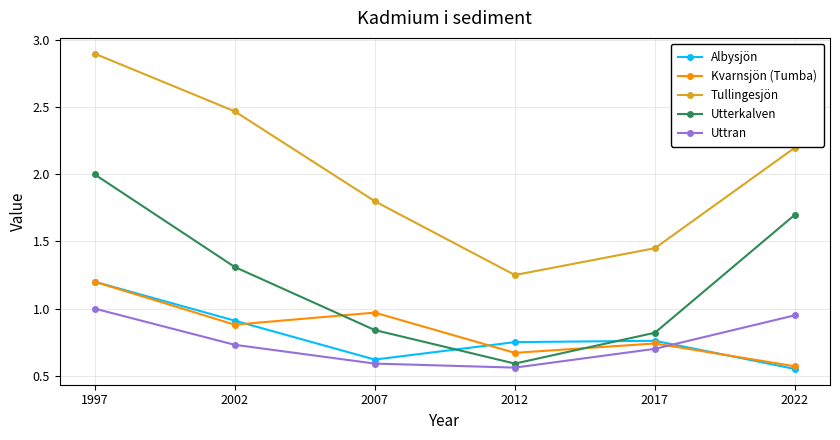

What is the total value across all series at 2017?

4.5